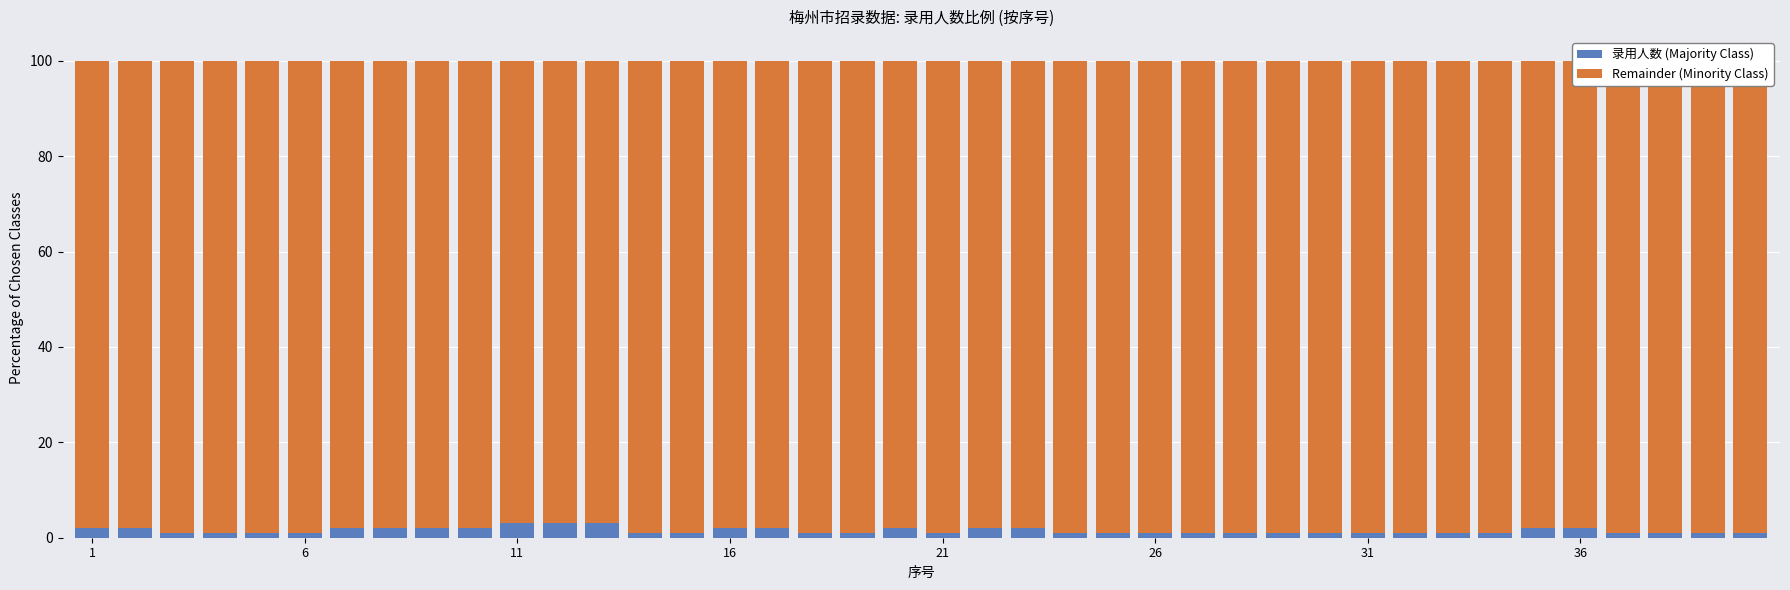

True or false: Remainder (Minority Class) has a value of 97 at 11.

True